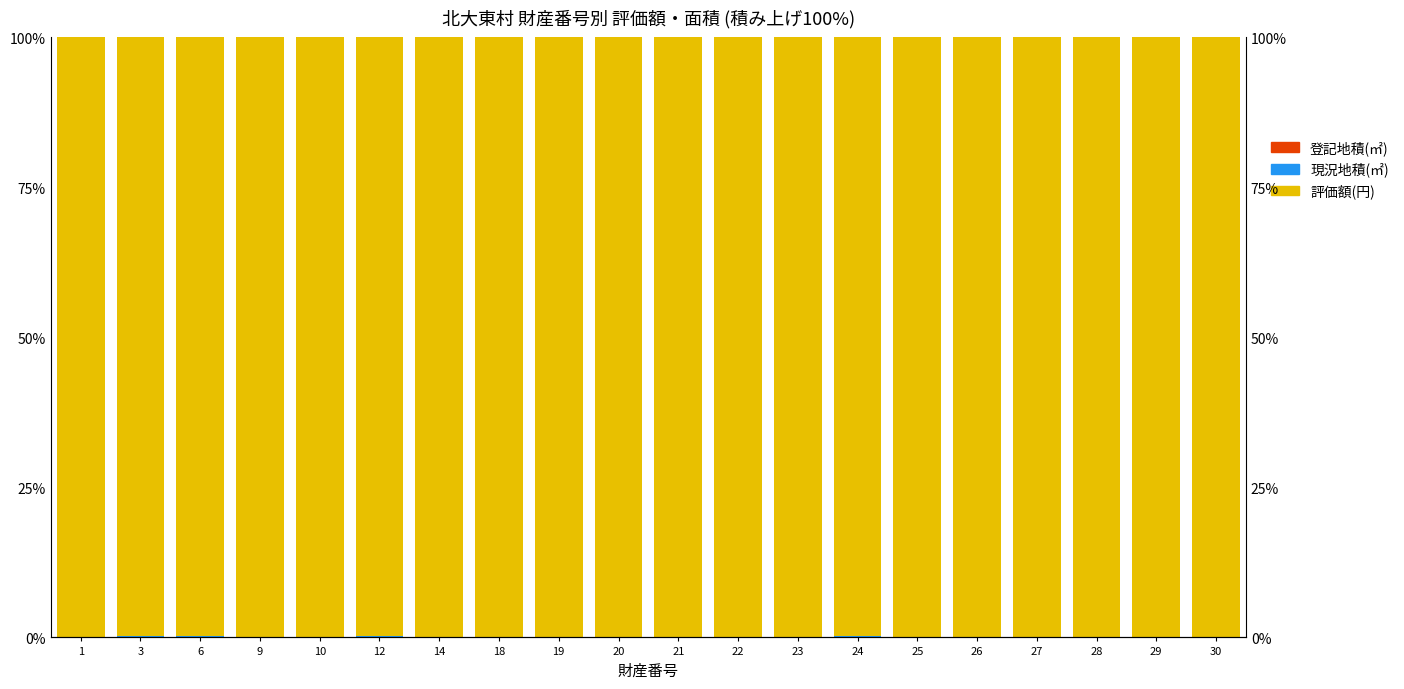

What is the average value of the 現況地積(㎡) series?

0.1